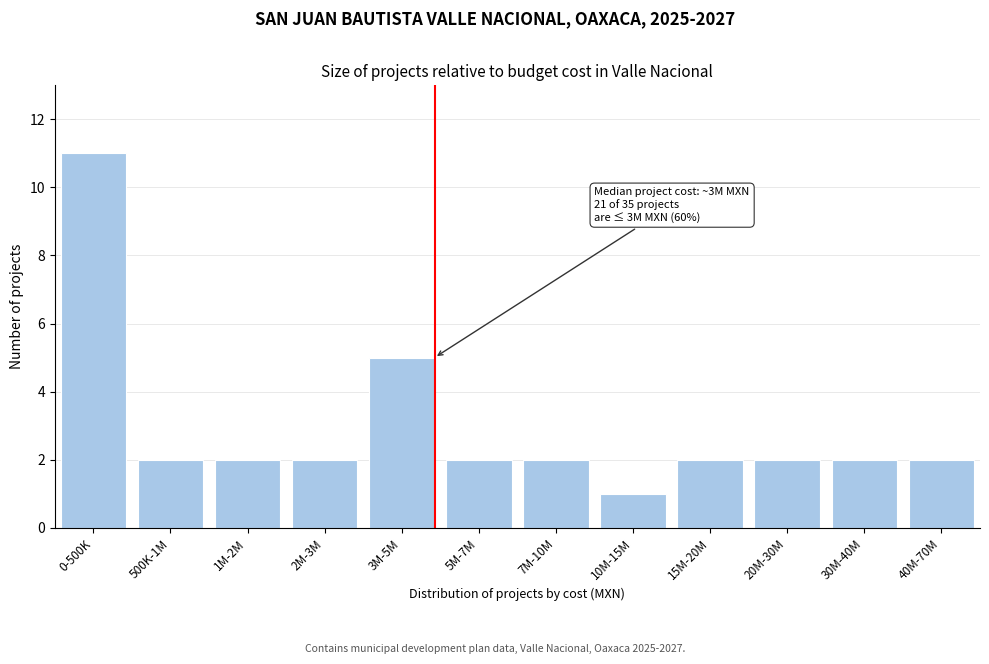

Reading left to right, what are all the values shown in this chart?

0-500K=11	500K-1M=2	1M-2M=2	2M-3M=2	3M-5M=5	5M-7M=2	7M-10M=2	10M-15M=1	15M-20M=2	20M-30M=2	30M-40M=2	40M-70M=2